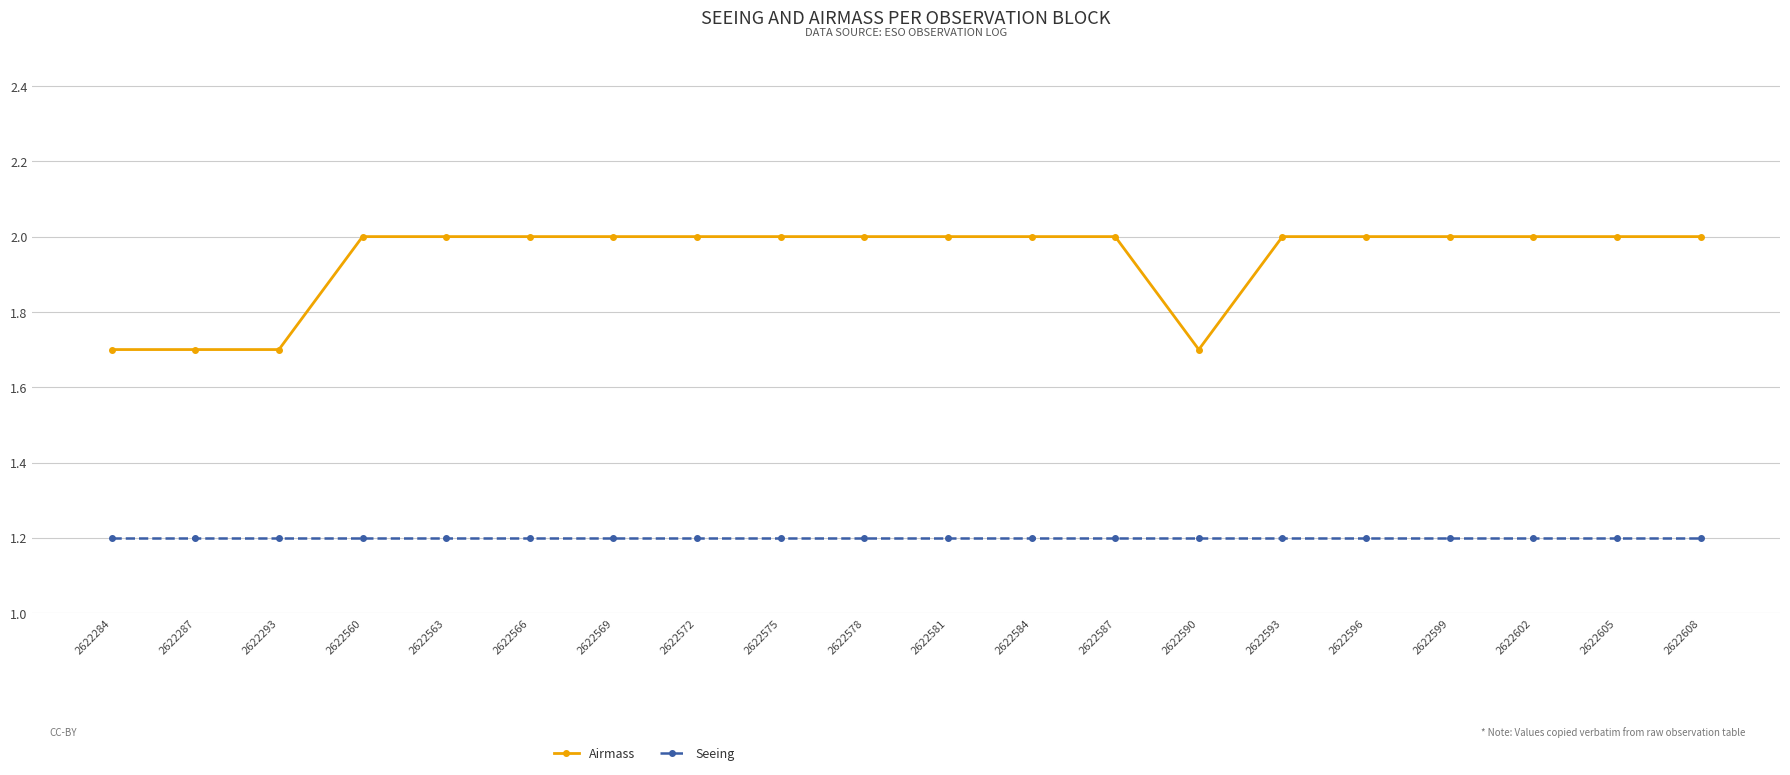

True or false: Seeing and Airmass cross at least once.

False